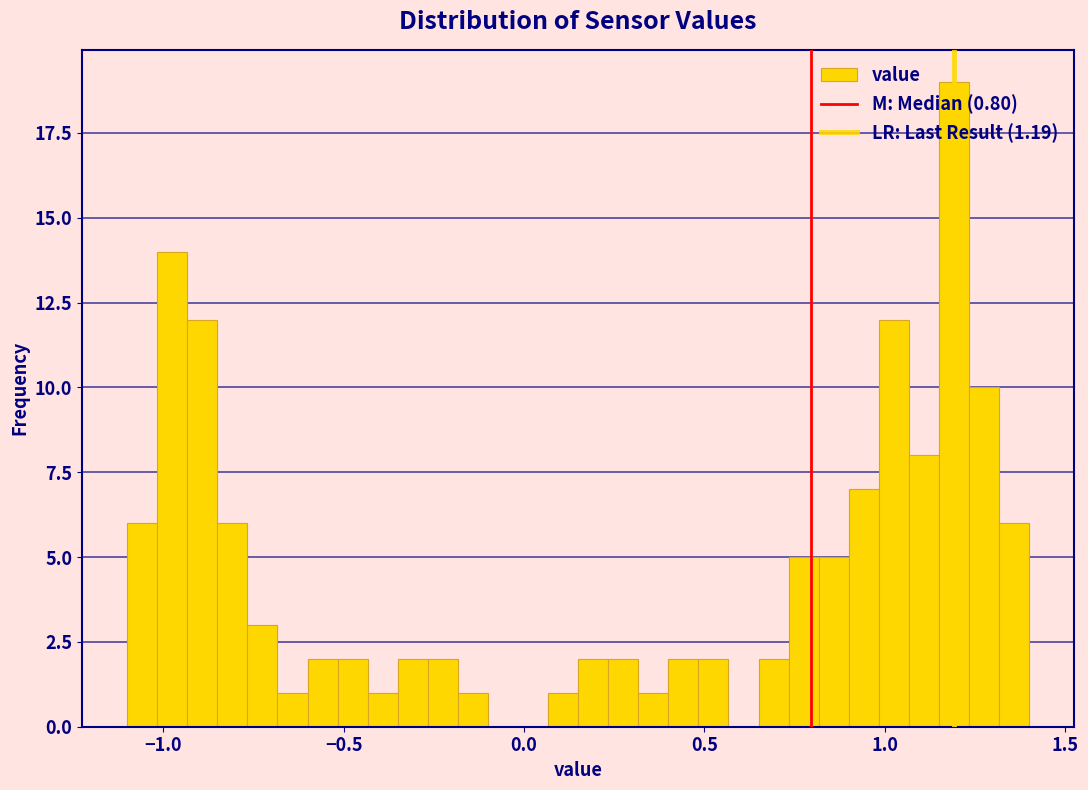

Read against the x-axis, roughly where is the centre of the tallest bar?

1.20